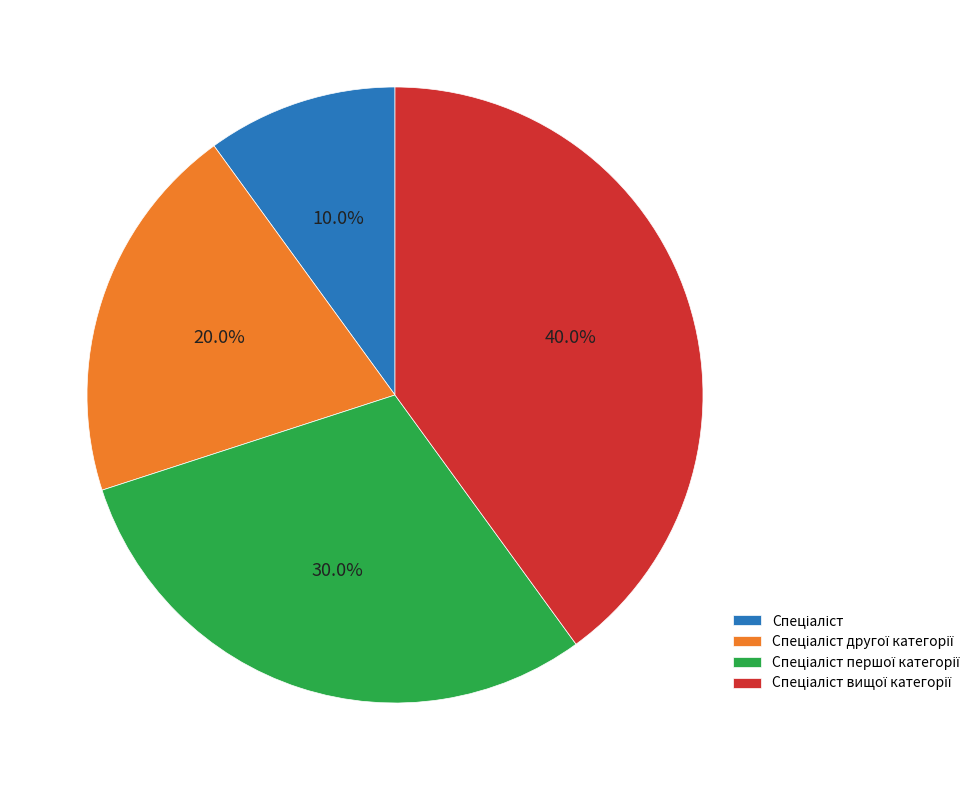

Is there a majority slice in this chart?

No